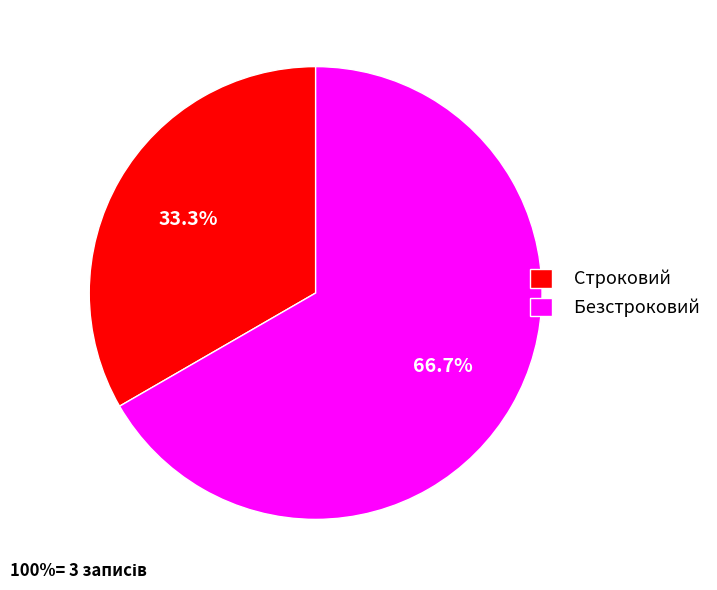

Count the number of slices in the pie.

2